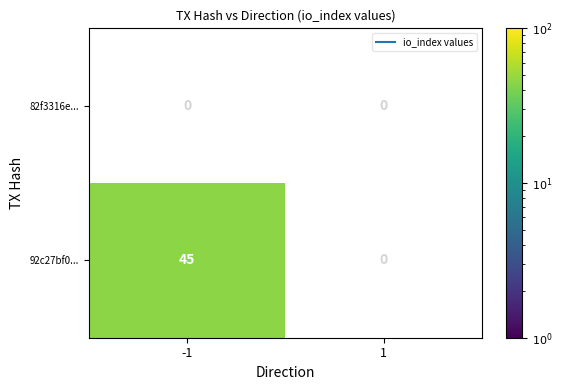

What is the difference between the 92c27bf0... values at 1 and -1?

45